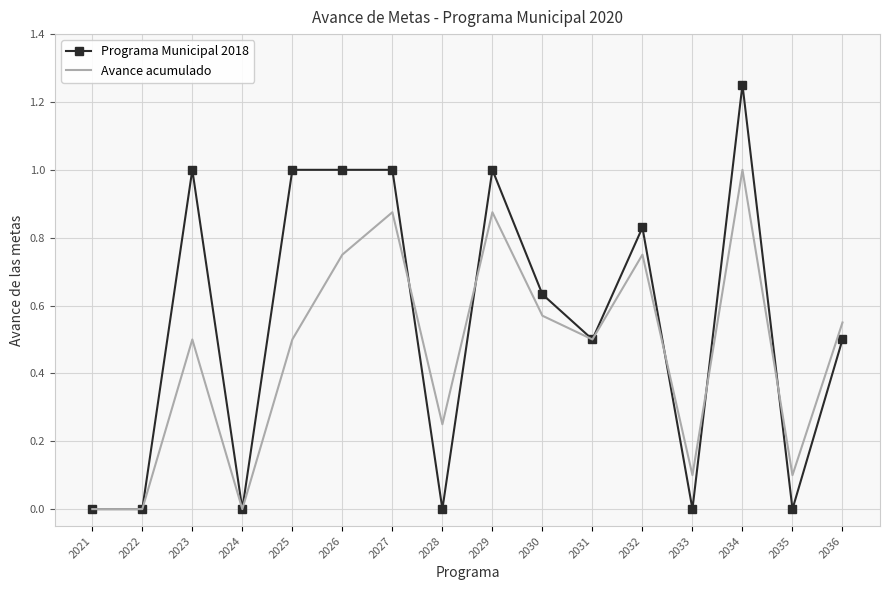

What is the total value across all series at 2029?

1.9